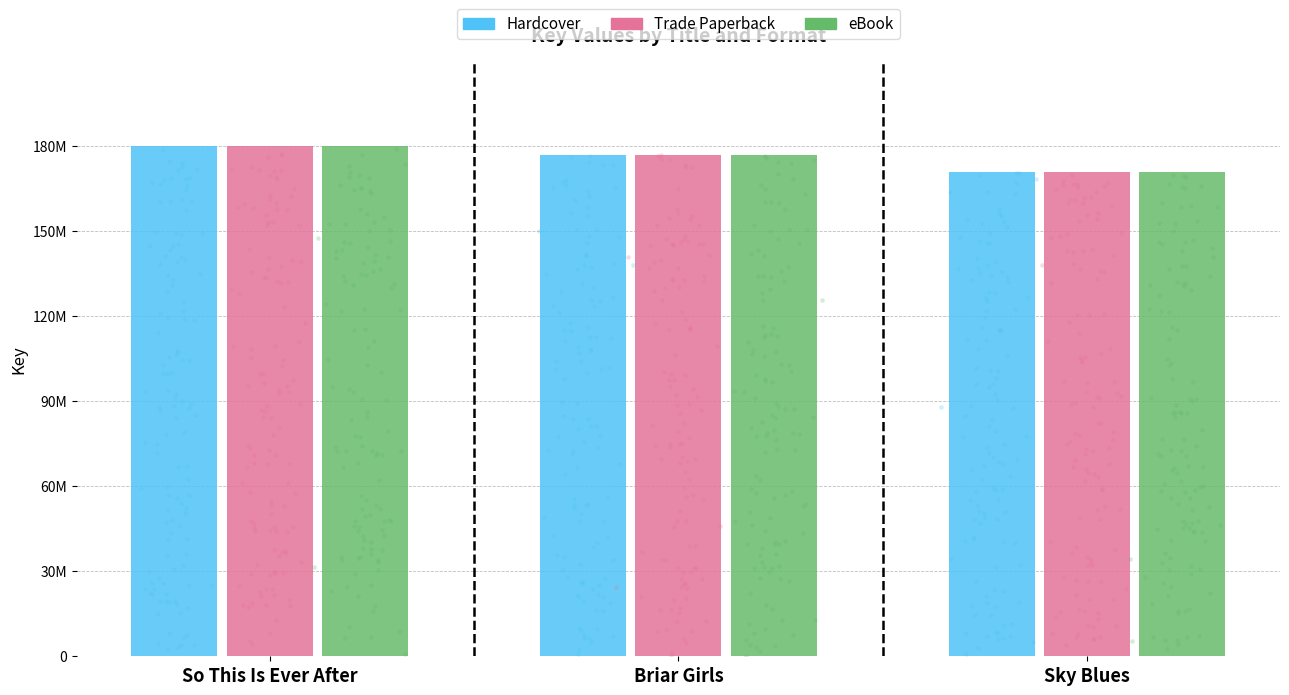

Which series has the largest total across all categories?

Hardcover